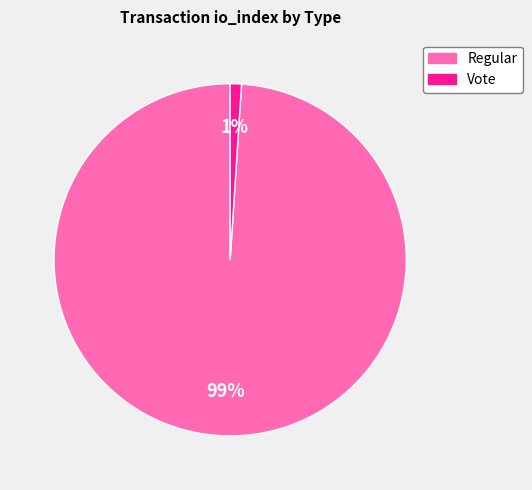

Which slice represents more than half of the pie?

Regular